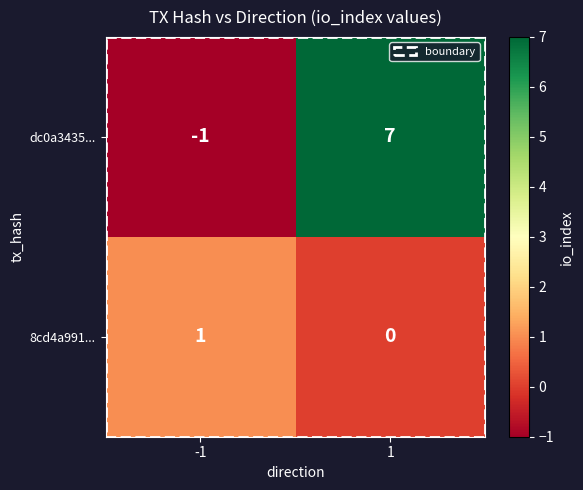

The dc0a3435... series shows 9 at 1. True or false?

False